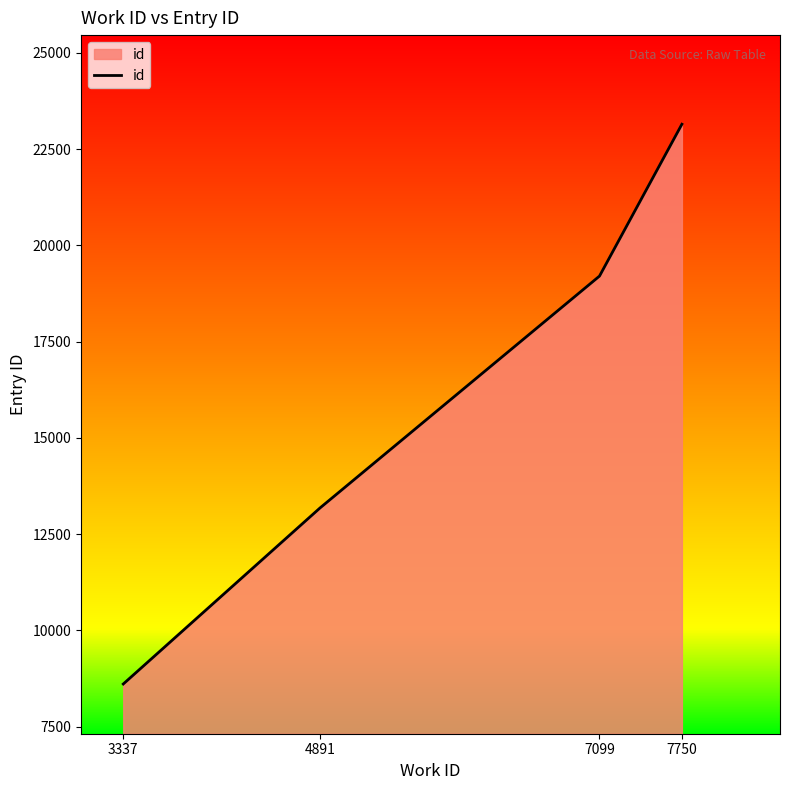

Approximately how many times larger is the value at 4891 compared to 7750?

0.6